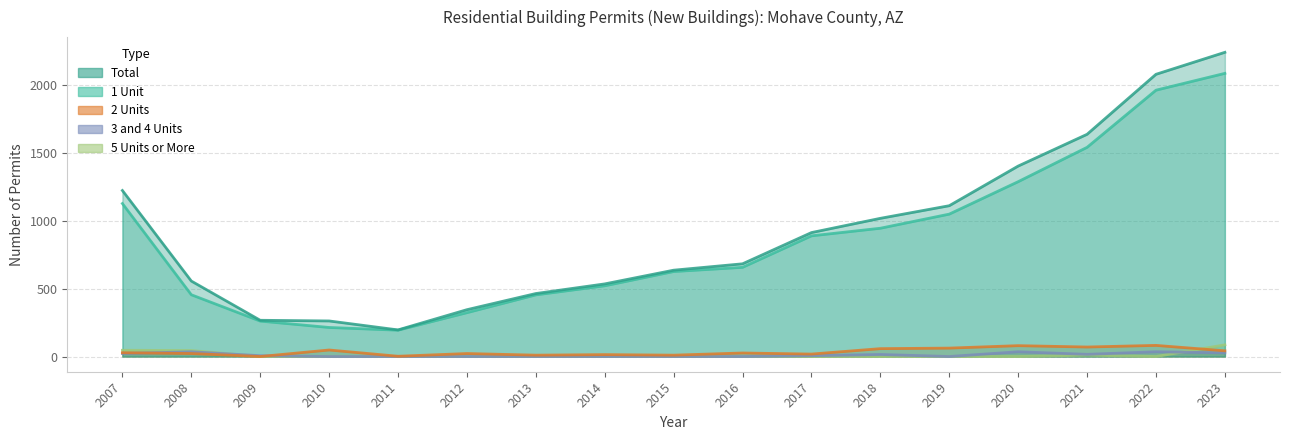

Between which two adjacent categories do 5 Units or More and 2 Units first intersect?

2022 and 2023